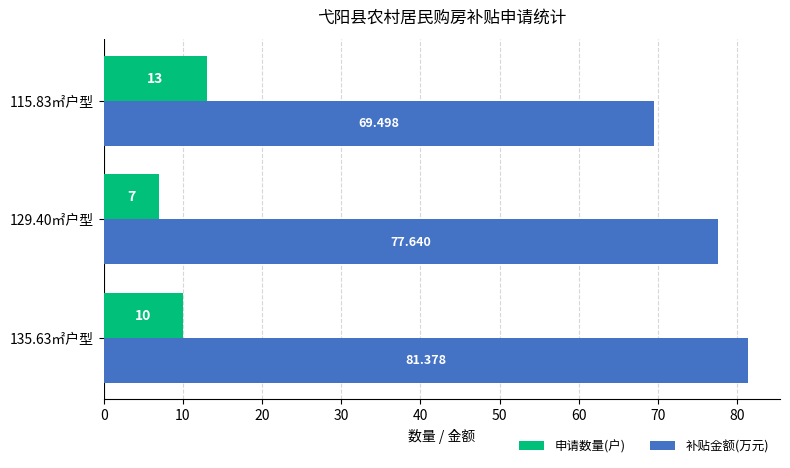

At which label does 申请数量(户) reach its minimum?

129.40㎡户型